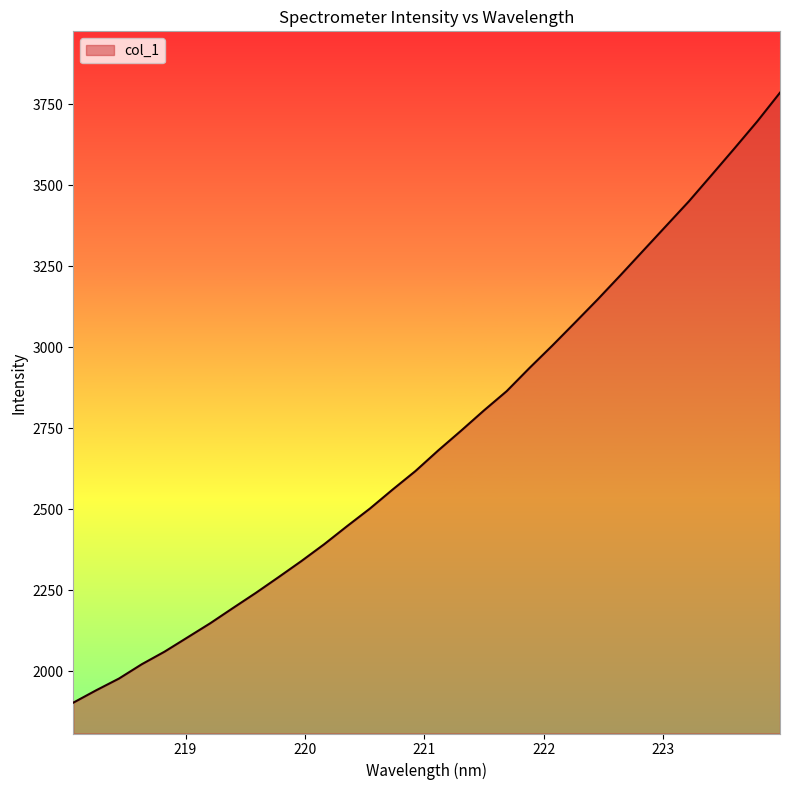

What is the difference between the maximum and minimum values?

1882.5